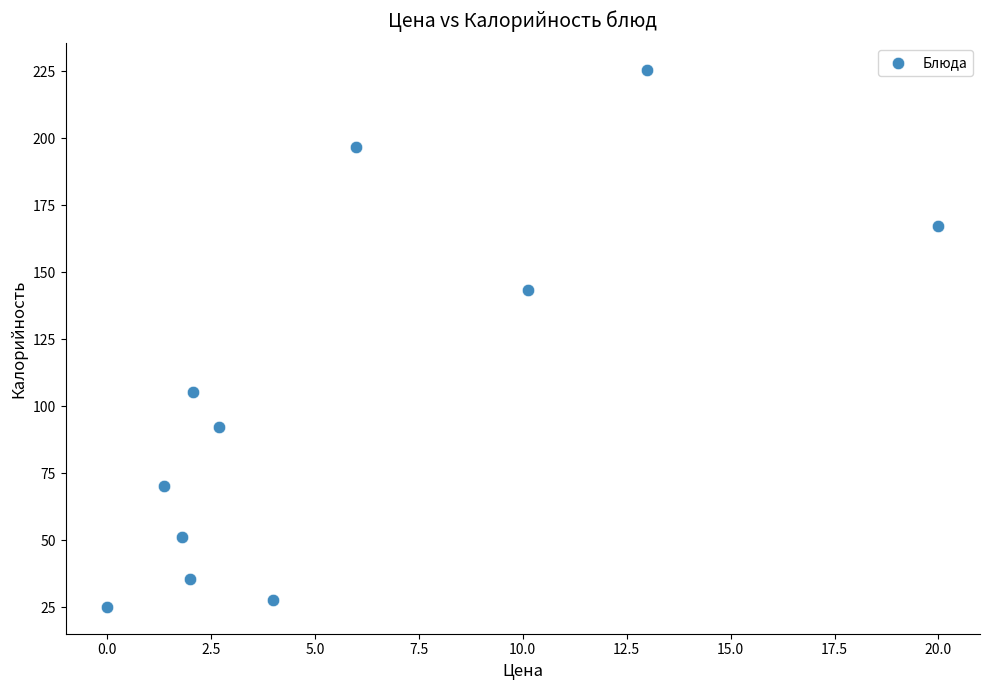

What is the range of Y values (max minus min)?

200.2